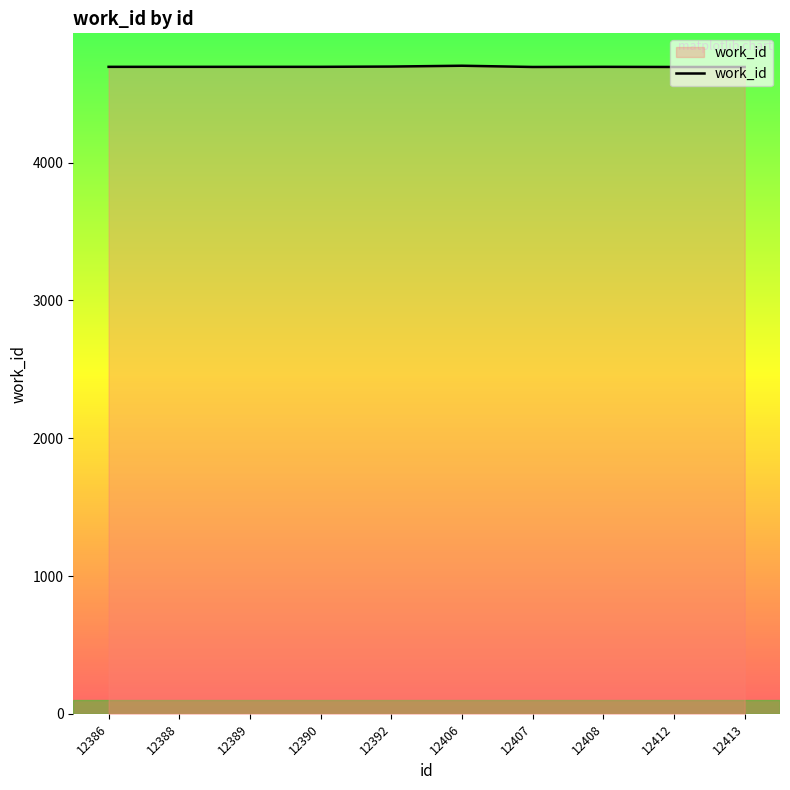

What is the greatest value displayed?

4704